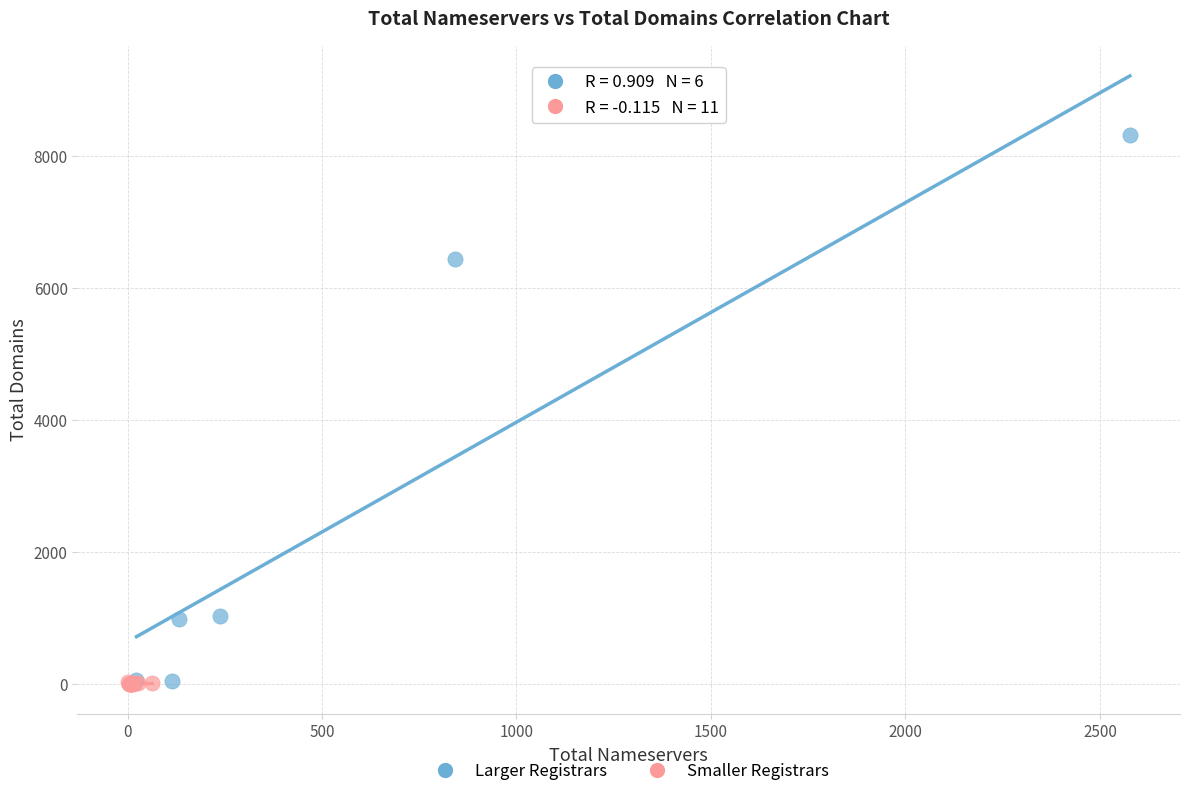

Which series contains the highest Y value?

Larger Registrars